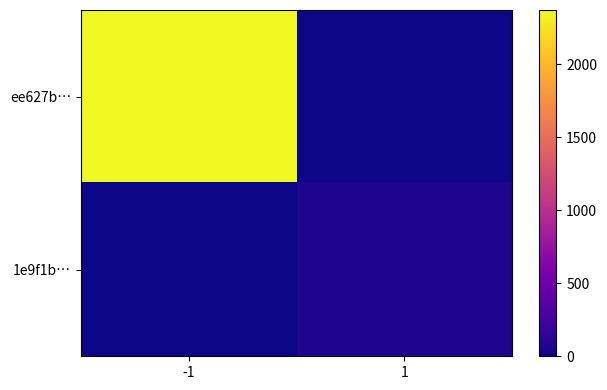

Between 1 and -1, which is larger?

-1